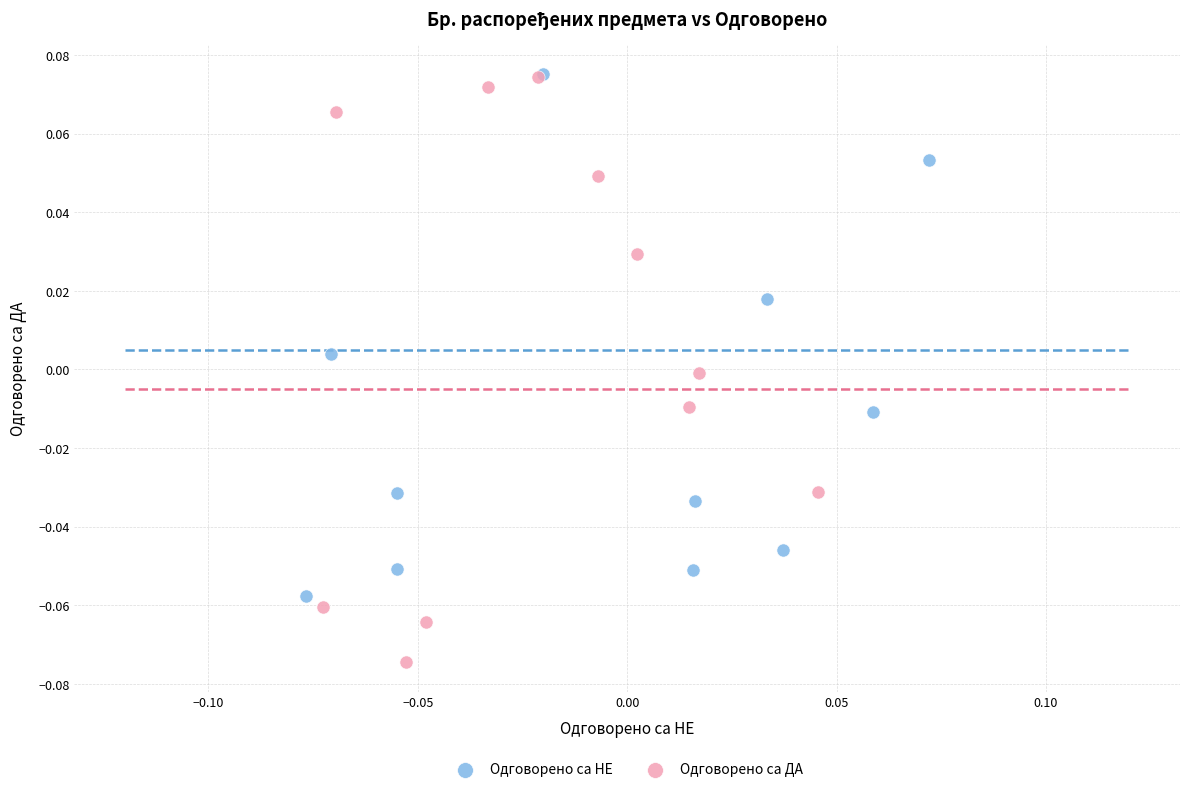

Which series has the widest spread of Y values?

Одговорено са ДА